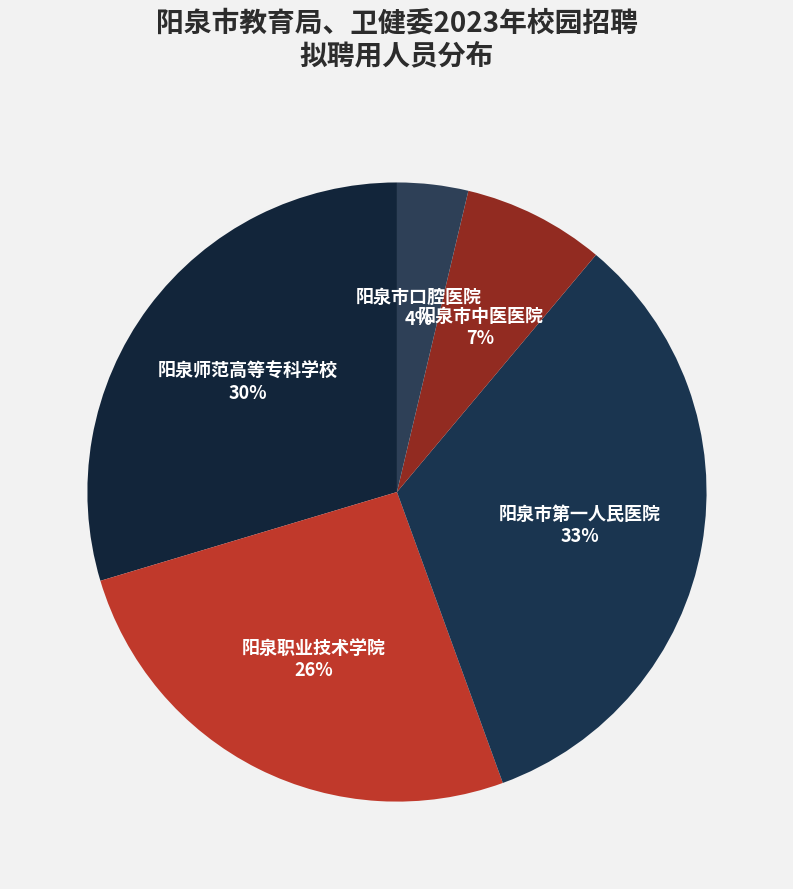

Is it true that 阳泉市中医医院 is 1% of the pie?

False